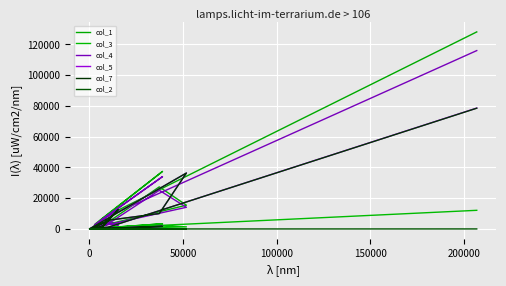

What is the sum of all col_2 values?

44